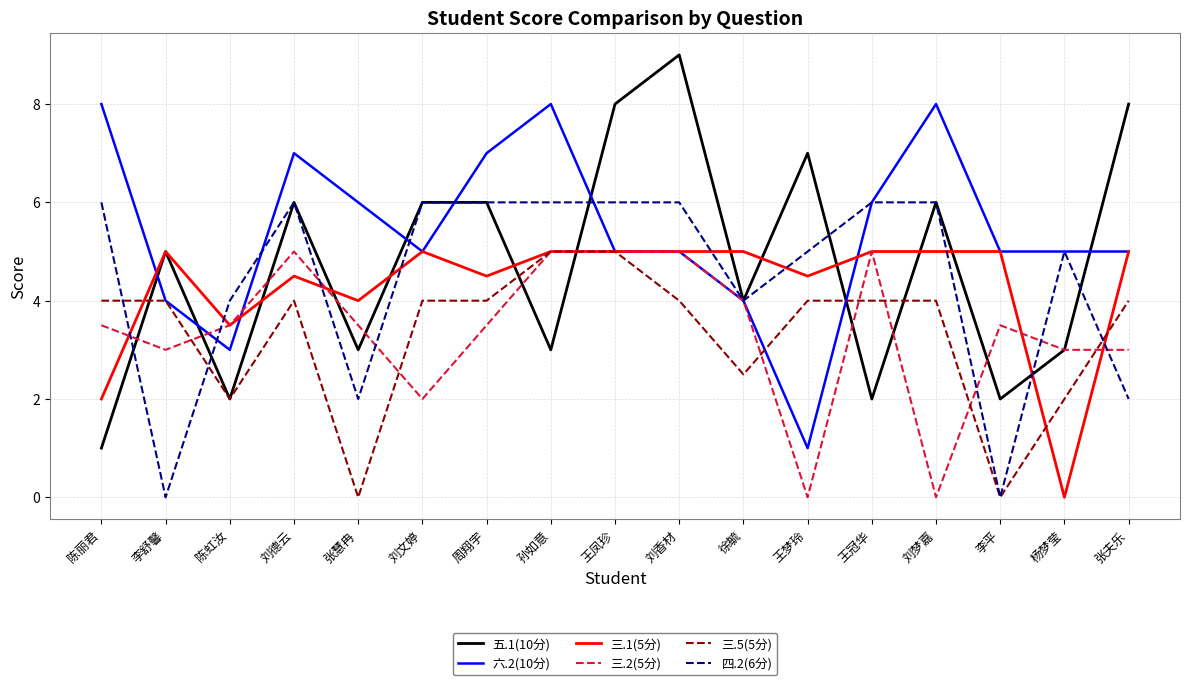

What is the average value of the 五.1(10分) series?

4.8